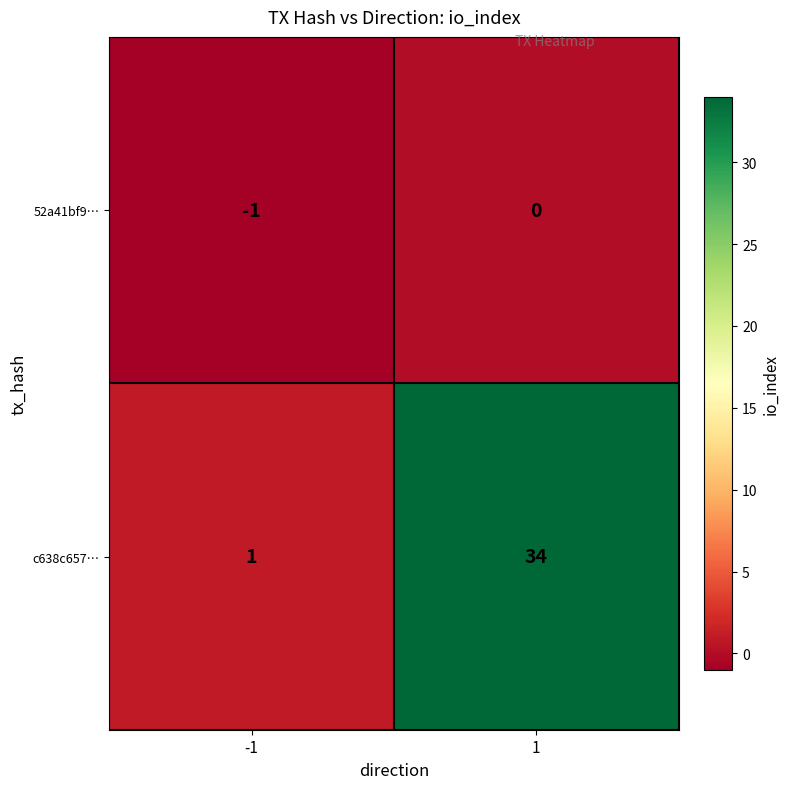

Is it true that c638c657… equals 8 at 1?

False